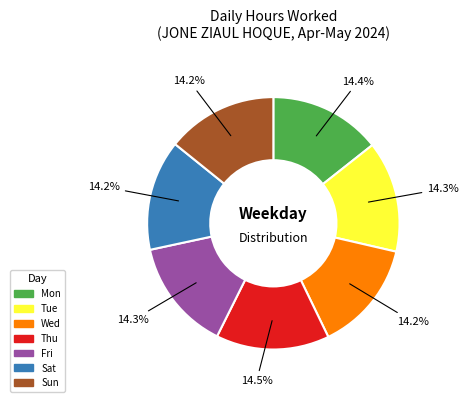

What percentage is the Fri slice, to the nearest percent?

14%